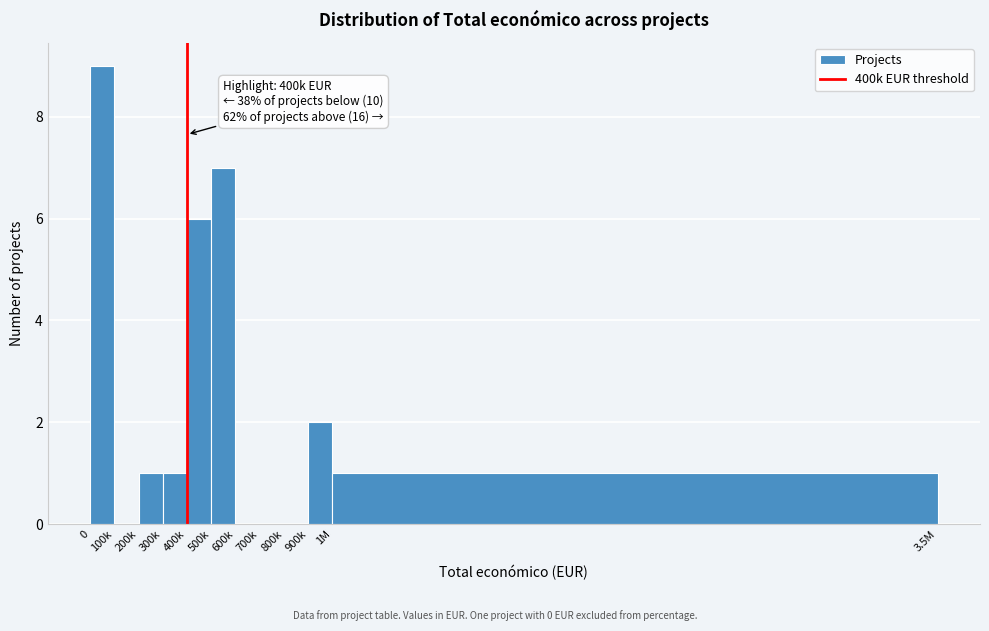

Reading left to right, list all the values displayed in this chart.

0=9	100k=0	200k=1	300k=1	400k=6	500k=7	600k=0	700k=0	800k=0	900k=2	1M=1